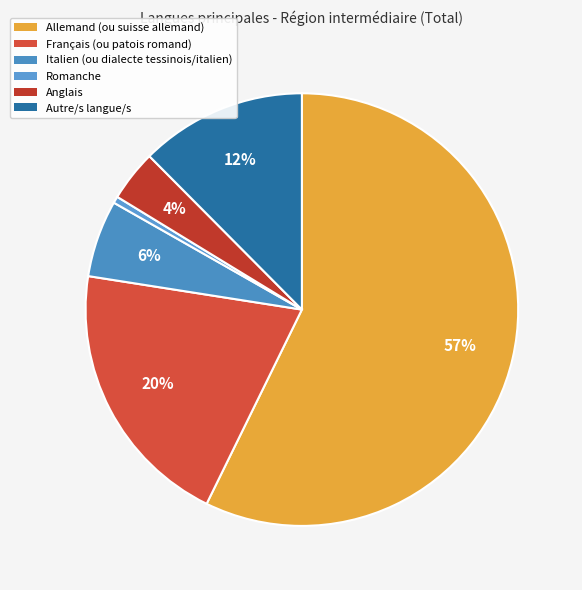

Count the number of slices in the pie.

6